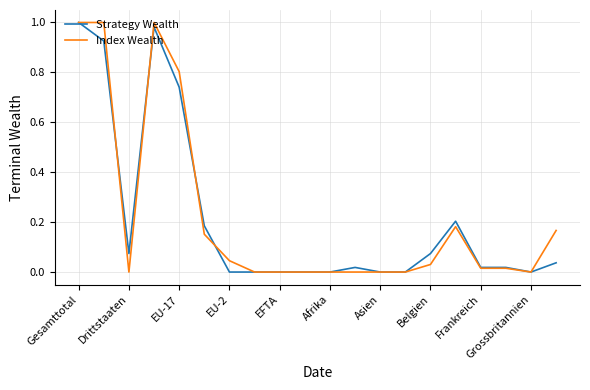

The value of Strategy Wealth at EU-2 is 0.0. True or false?

True